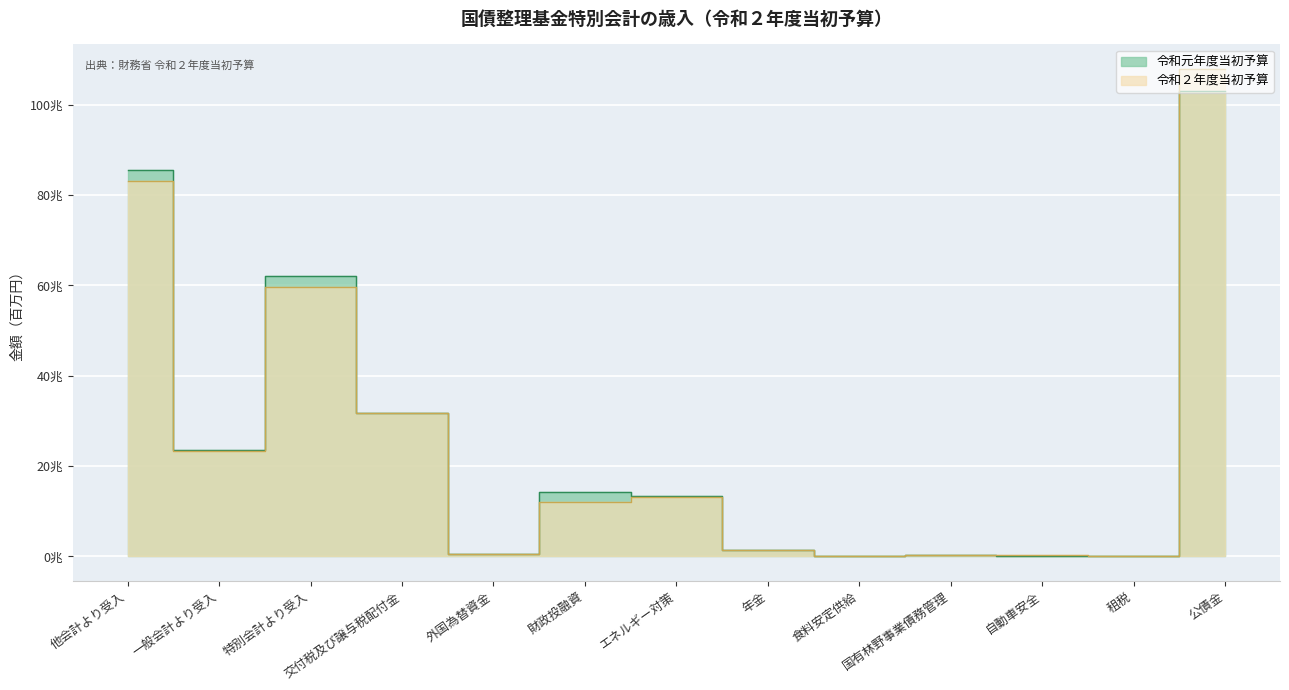

What value does the 令和元年度当初予算 series have at 特別会計より受入, to the nearest 100?

62104500